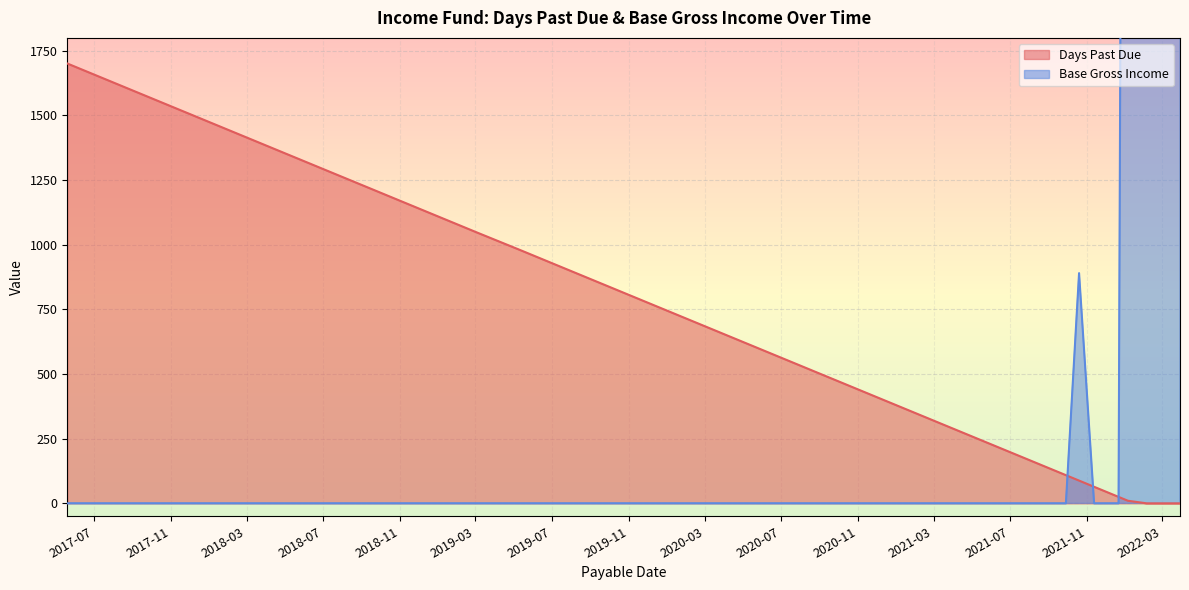

Is the value of Days Past Due at 2022-01-05 greater than the value of Base Gross Income at 2019-05-28?

Yes